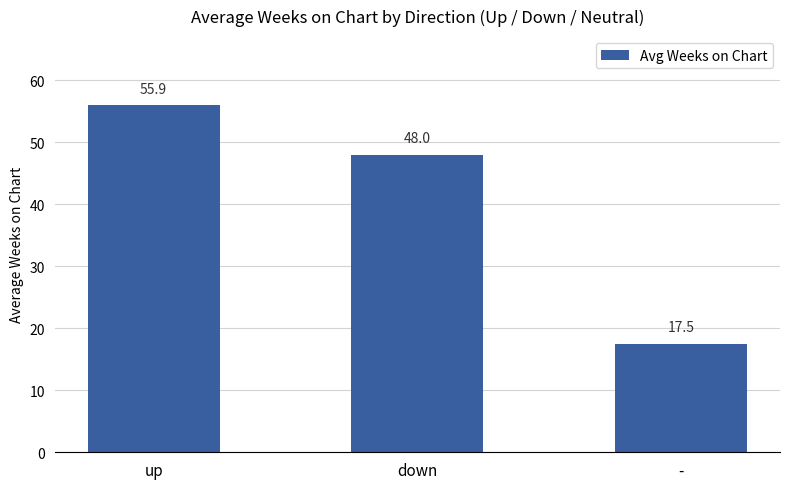

Reading left to right, transcribe all the data shown in this chart.

55.9	48.0	17.5